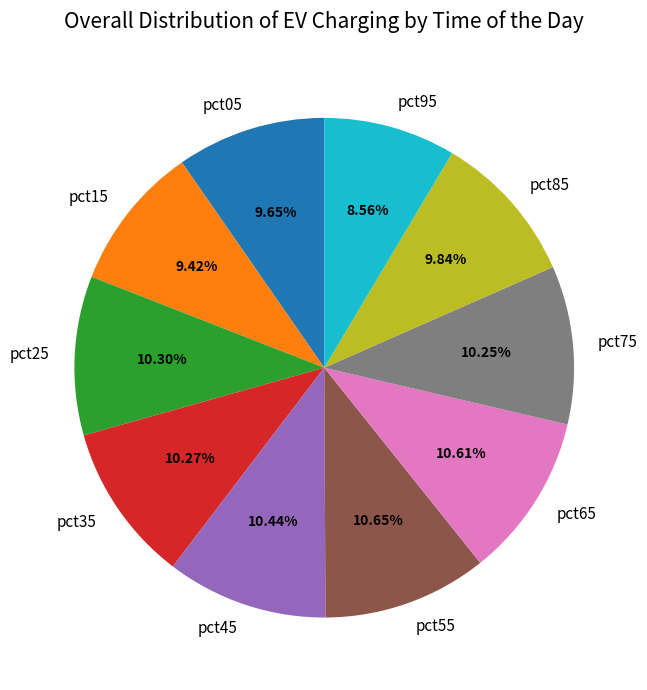

Does any single category account for the majority?

No